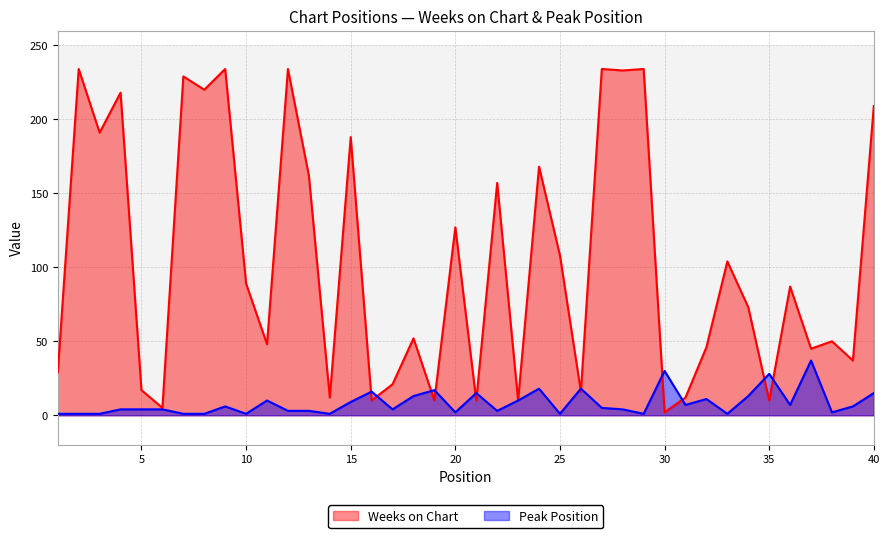

Which series has the largest total across all categories?

Weeks on Chart